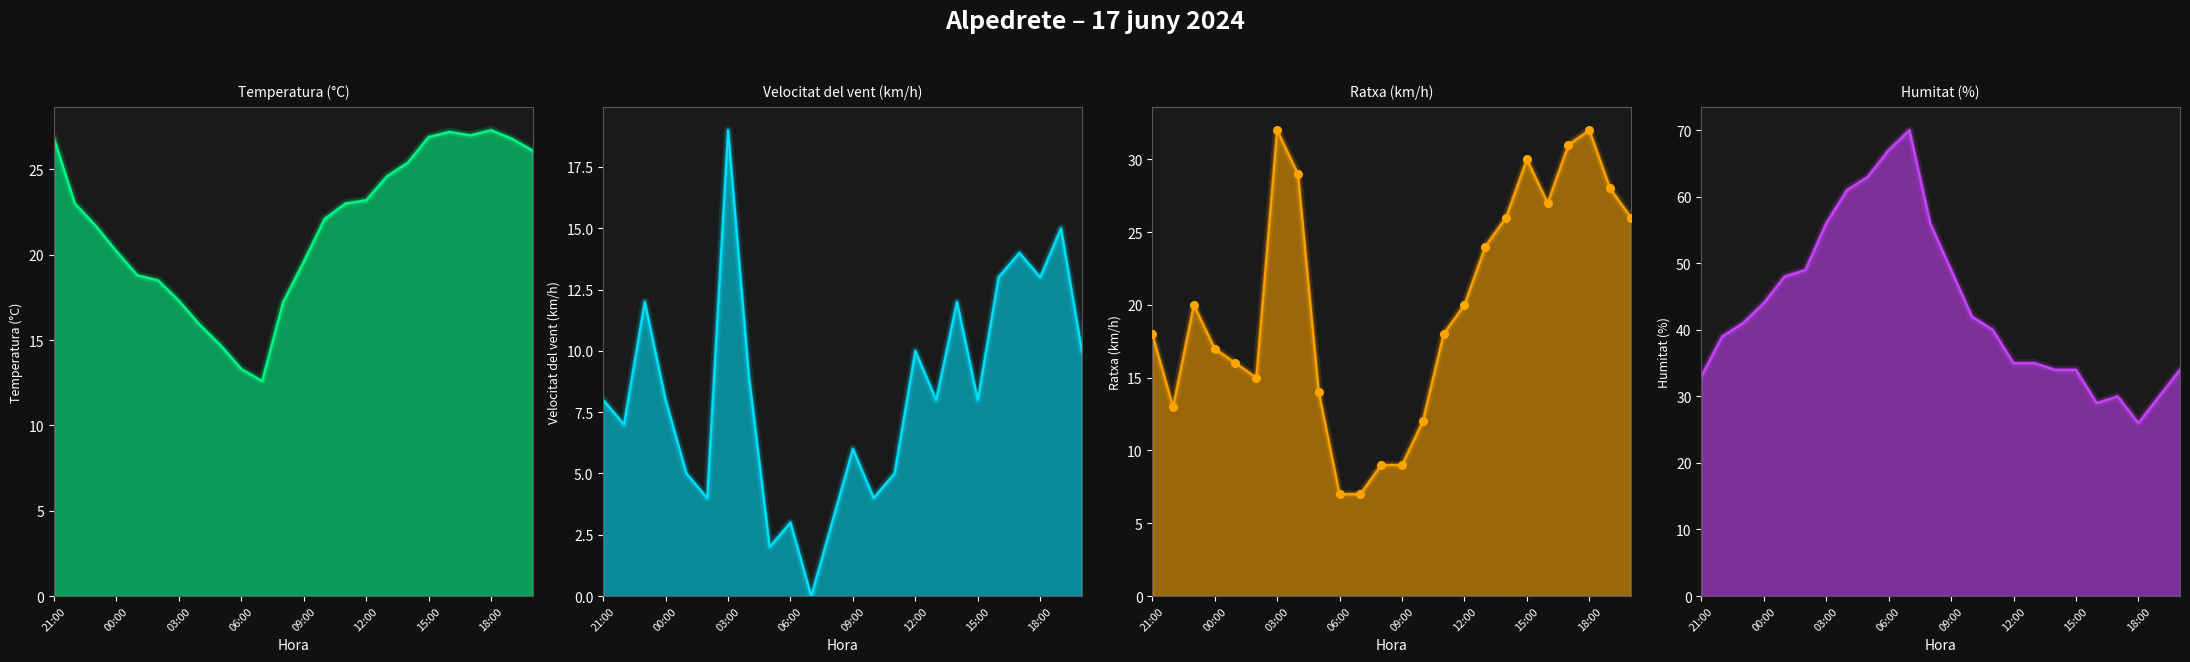

Which series reaches the minimum Y coordinate?

Velocitat del vent (km/h)